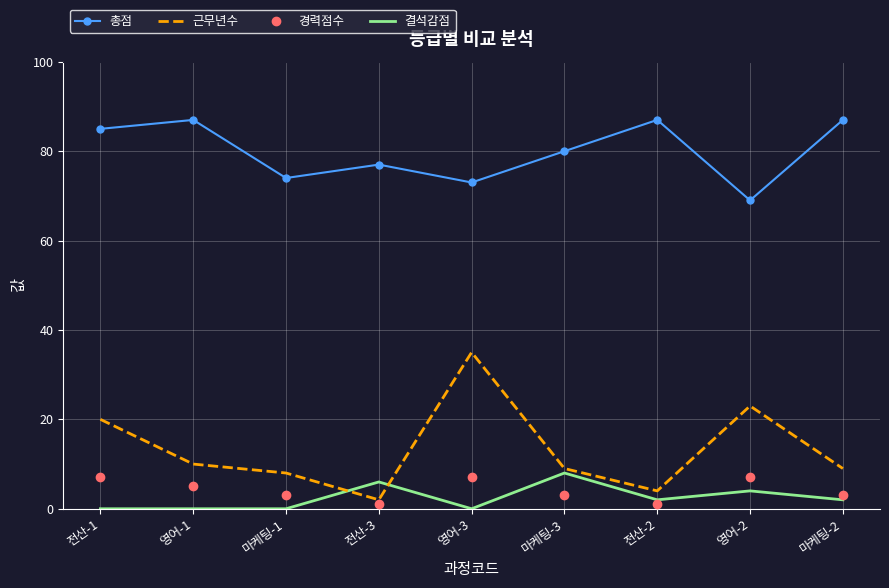

Is the value of 결석감점 at 마케팅-1 greater than the value of 근무년수 at 영어-3?

No